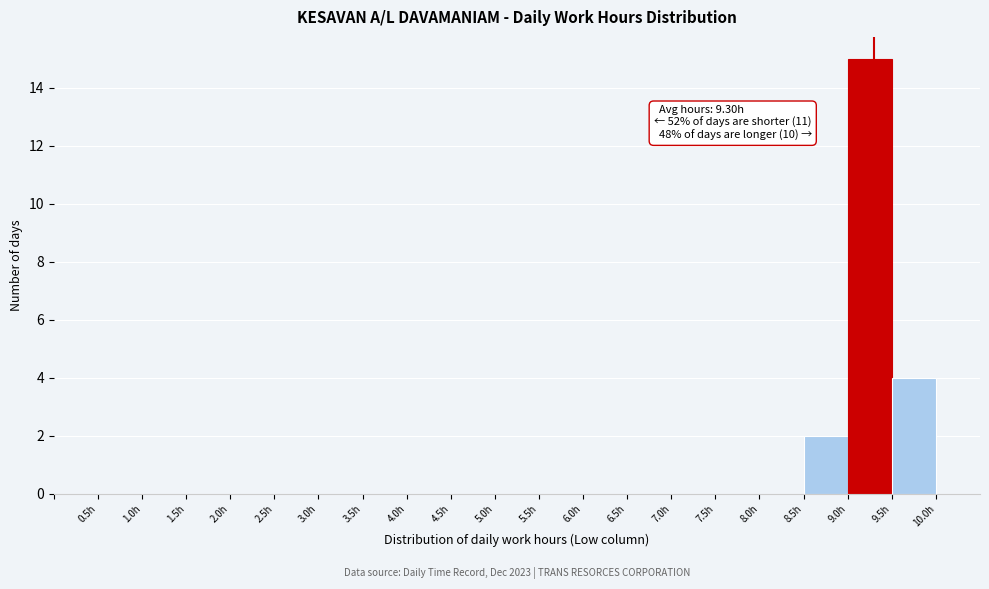

Which range on the x-axis has the tallest bar?

9.0 to 9.5